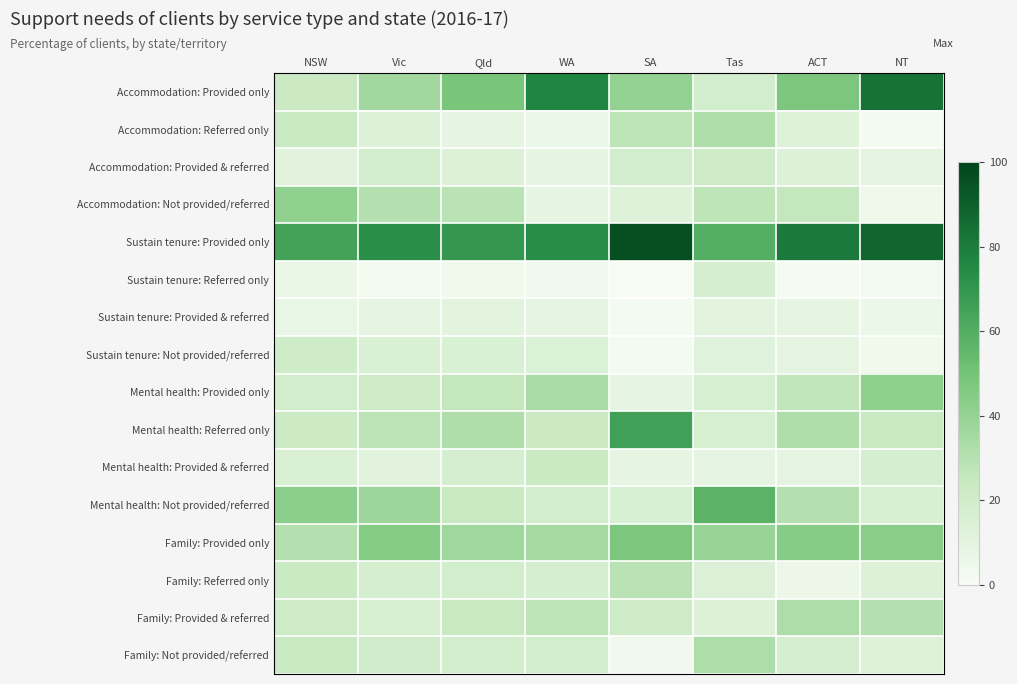

Rank the series by their maximum value, from highest to lowest.

Sustain tenure: Provided only, Accommodation: Provided only, Mental health: Referred only, Mental health: Not provided/referred, Family: Provided only, Mental health: Provided only, Accommodation: Not provided/referred, Family: Provided & referred, Family: Not provided/referred, Accommodation: Referred only, Family: Referred only, Mental health: Provided & referred, Accommodation: Provided & referred, Sustain tenure: Not provided/referred, Sustain tenure: Referred only, Sustain tenure: Provided & referred